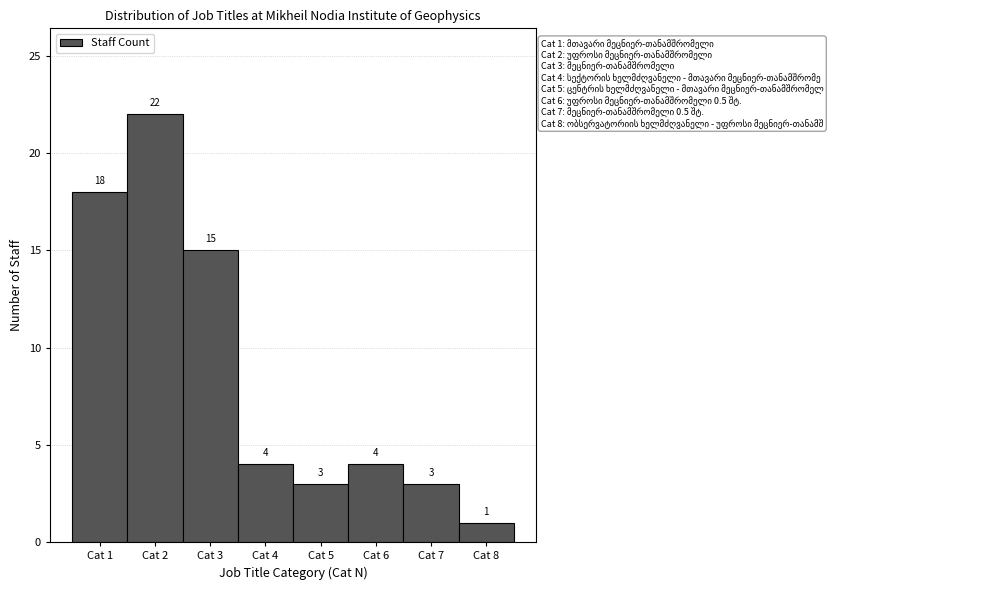

Reading left to right, extract all data points from this chart.

Cat 1=18	Cat 2=22	Cat 3=15	Cat 4=4	Cat 5=3	Cat 6=4	Cat 7=3	Cat 8=1